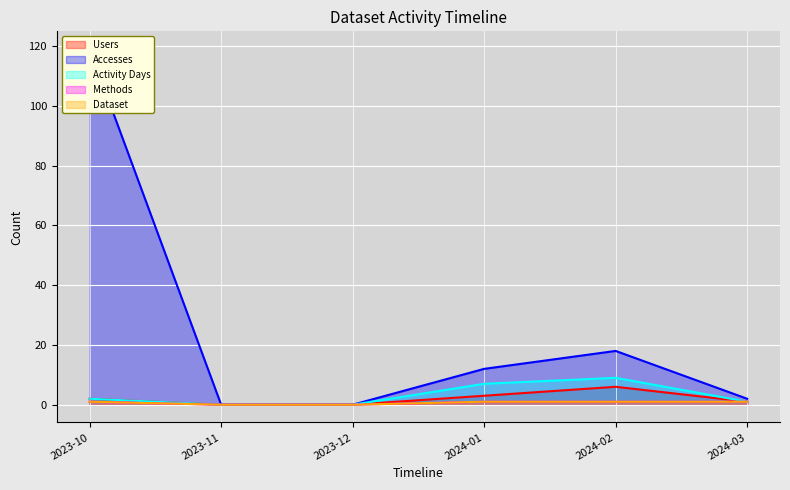

What is the label of the 1st point from the right?

2024-03